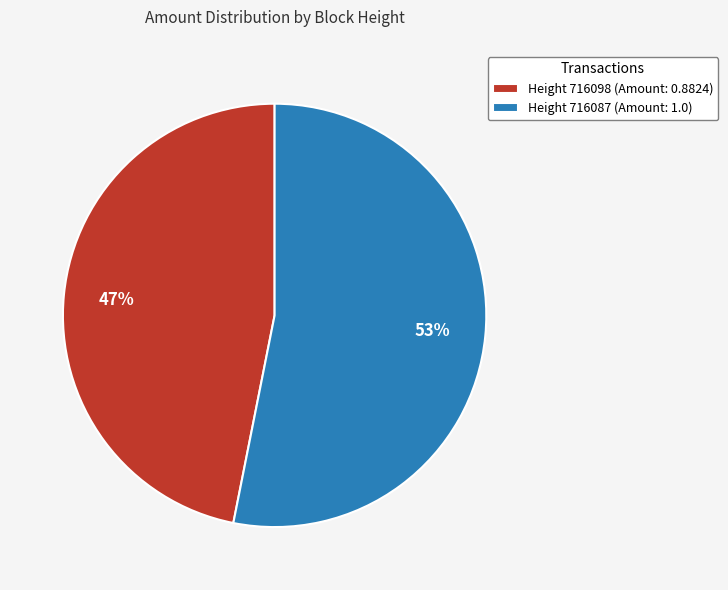

Is it true that Height 716087 (Amount: 1.0) is 60% of the pie?

False